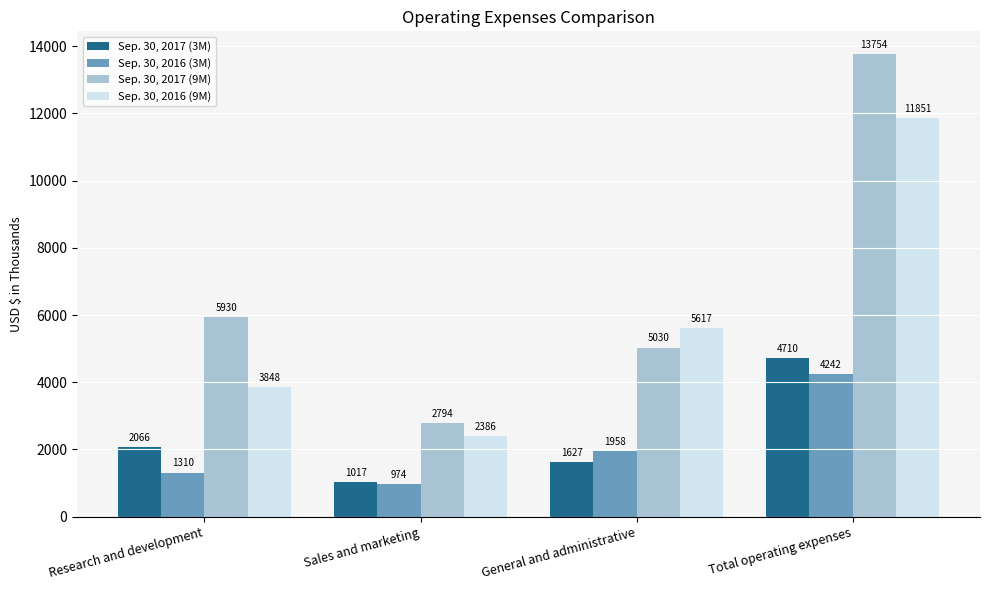

What is the sum of all Sep. 30, 2017 (9M) values?

27508